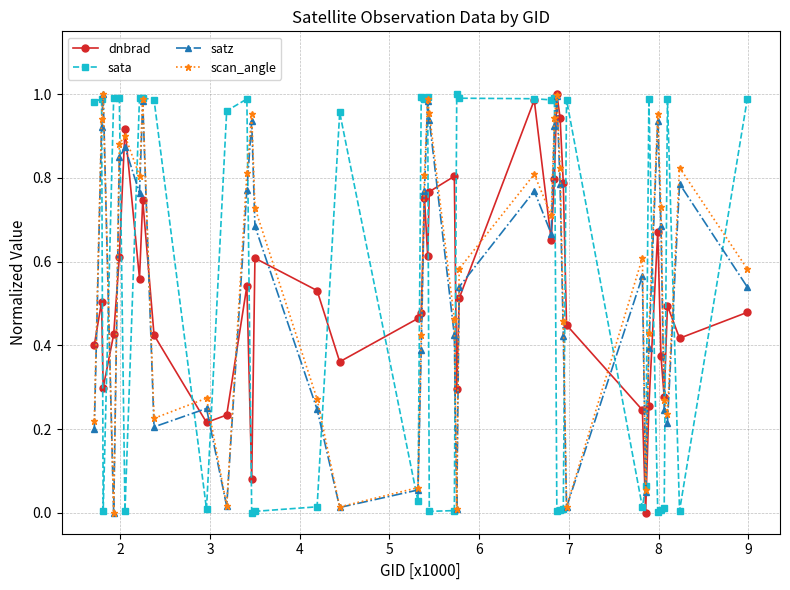

How many interior local peaks does the scan_angle series have?

11